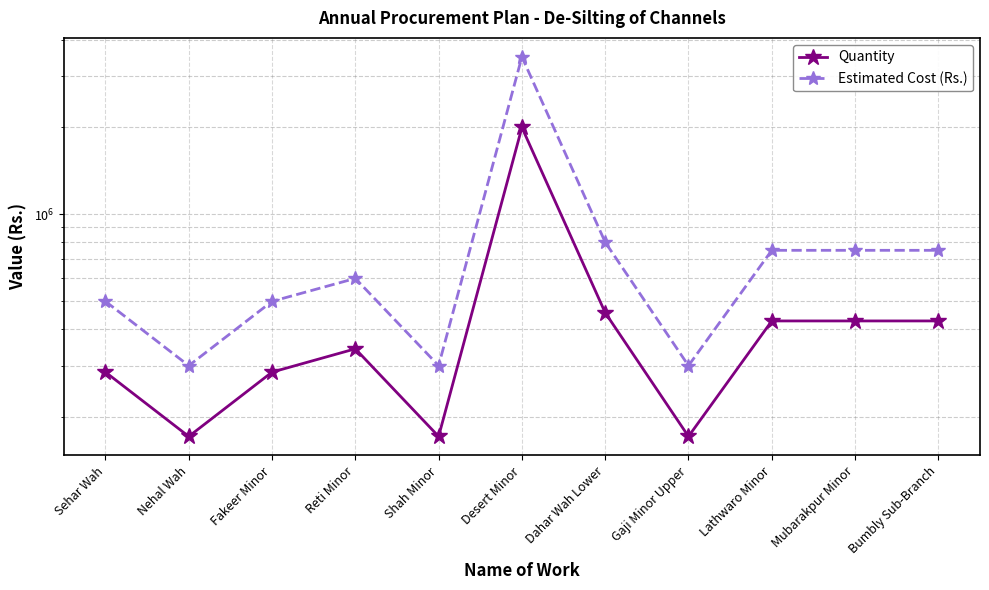

What are all the series names shown in the legend?

Quantity, Estimated Cost (Rs.)